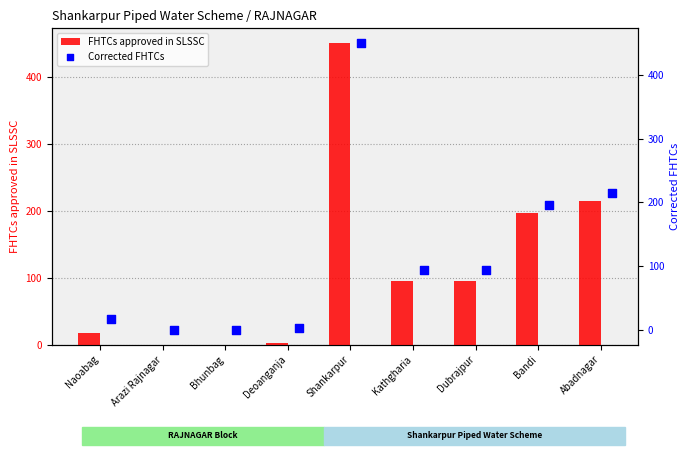

At how many categories does at least one series exceed 164?

3